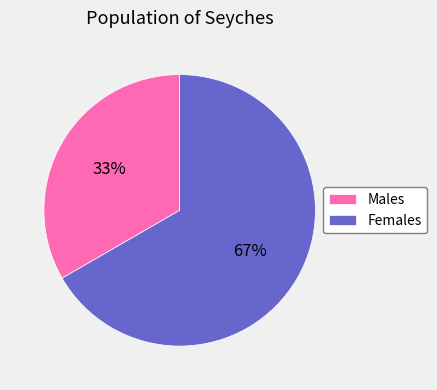

Does any single category account for the majority?

Yes